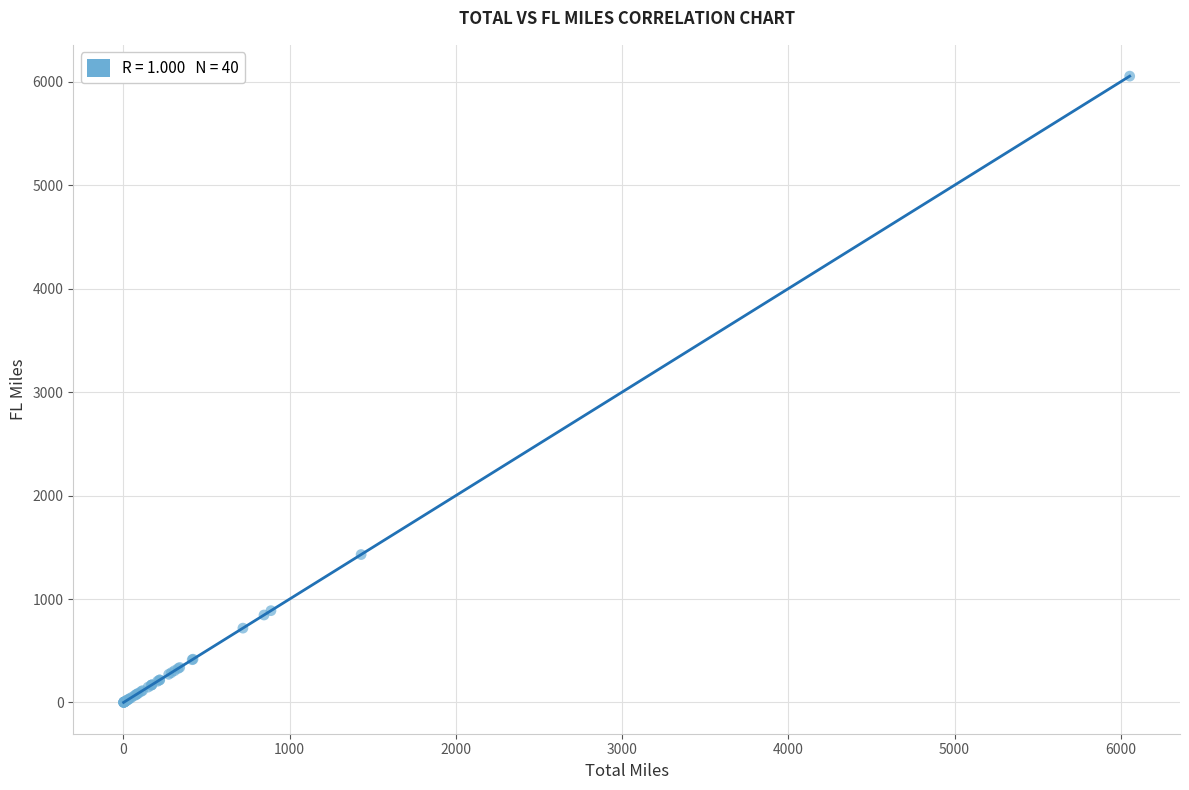

What Y value in the scatter plot is closest to 3027?

1429.7